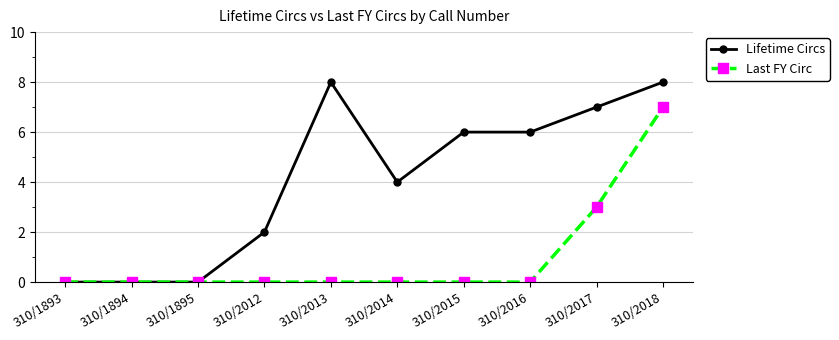

How many lines are shown in the chart?

2